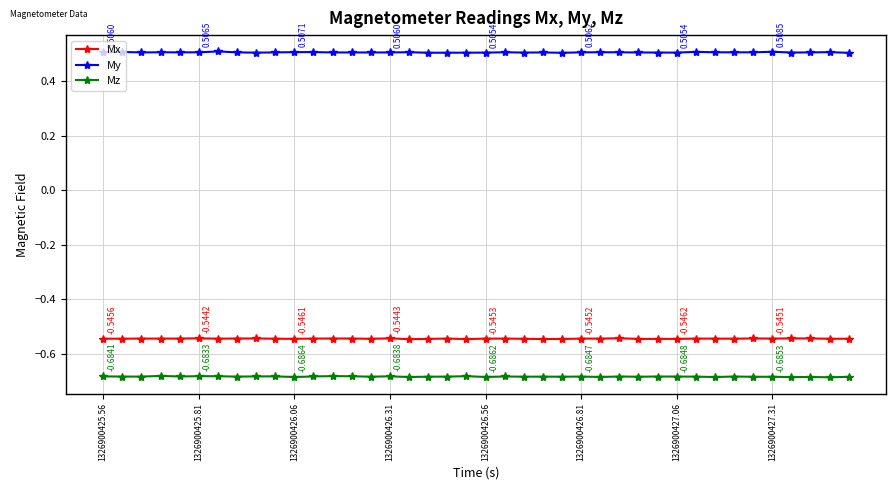

Is this an area chart (filled region under the line)?

No